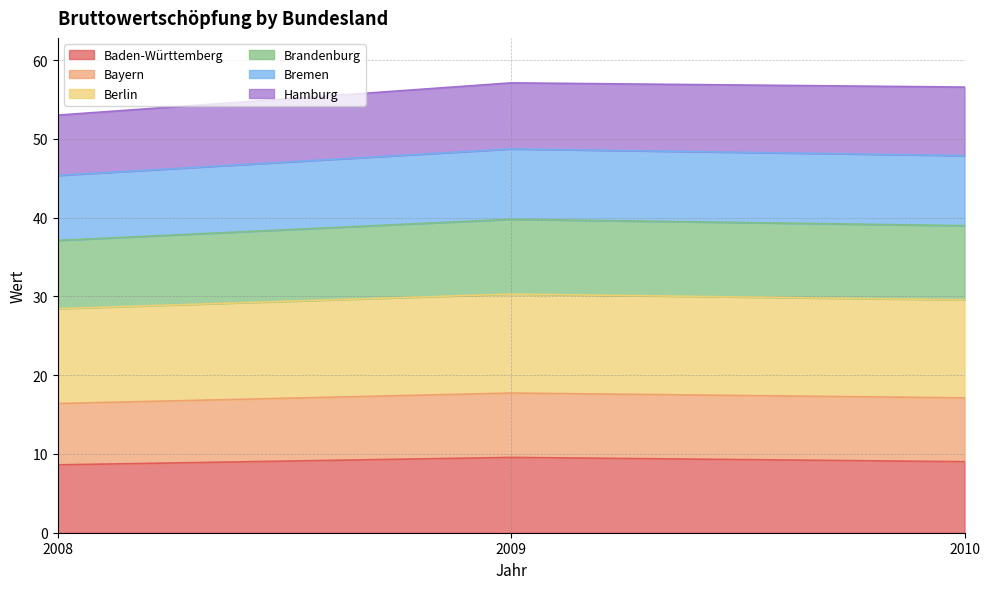

What are all the series names shown in the legend?

Baden-Württemberg, Bayern, Berlin, Brandenburg, Bremen, Hamburg